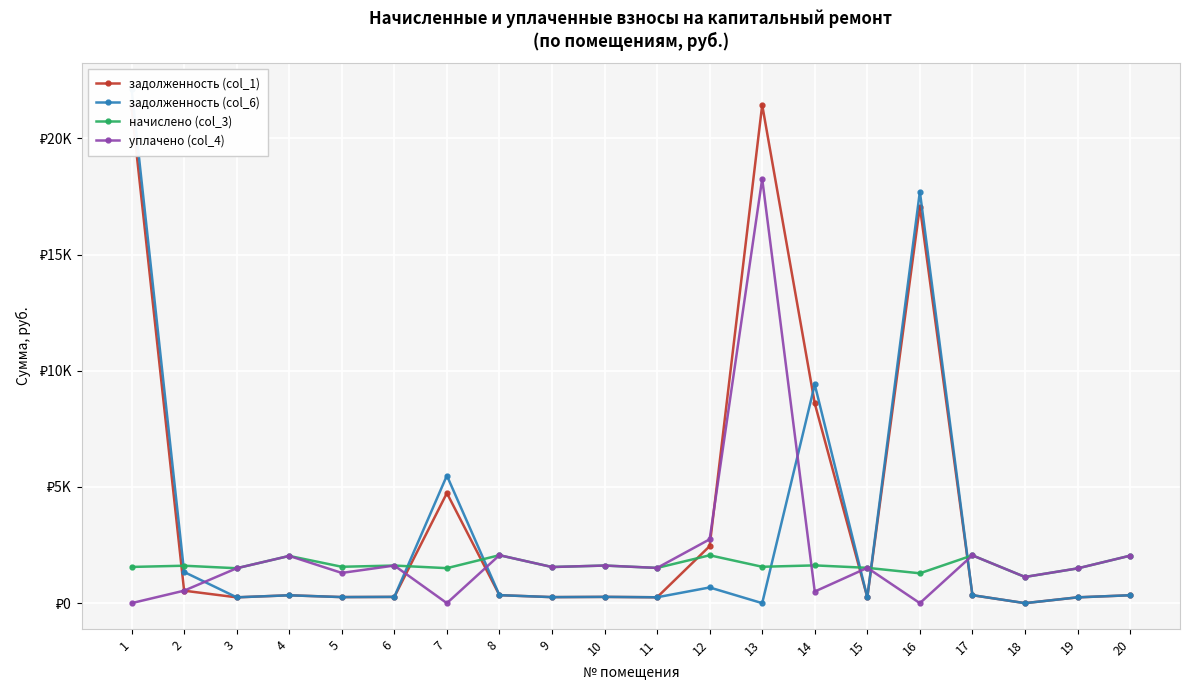

After their last crossing, which series has the higher values: задолженность (col_1) or начислено (col_3)?

начислено (col_3)